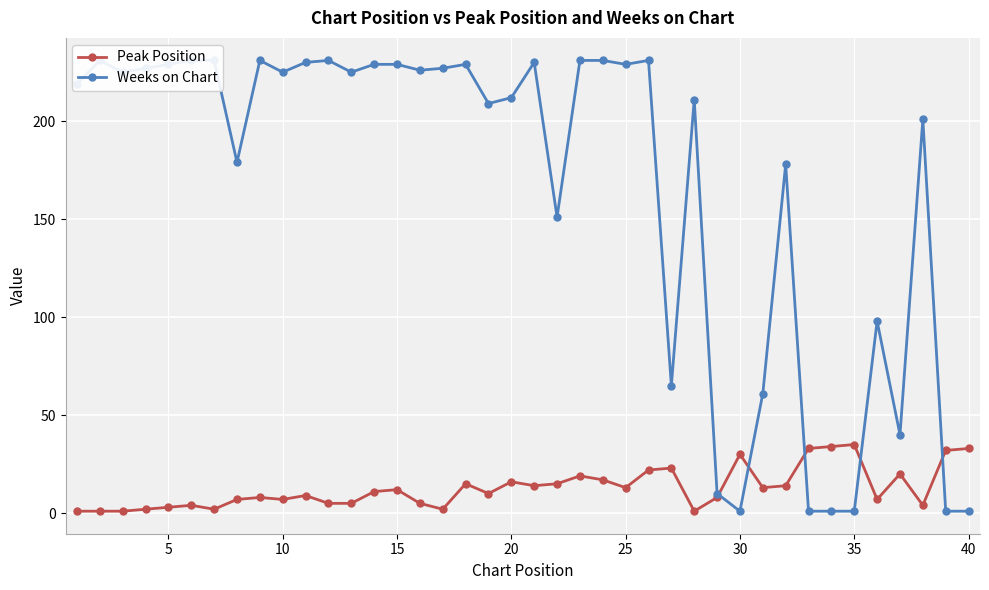

Is it true that Peak Position equals 30 at 30?

True